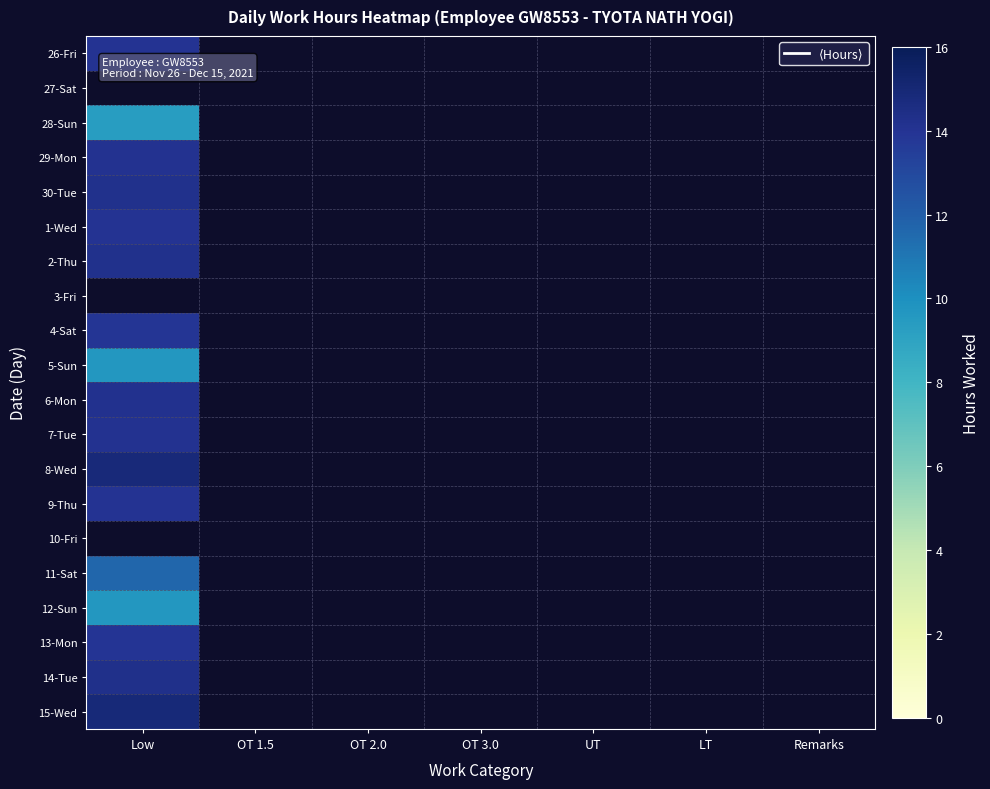

At how many categories does at least one series exceed 9?

1